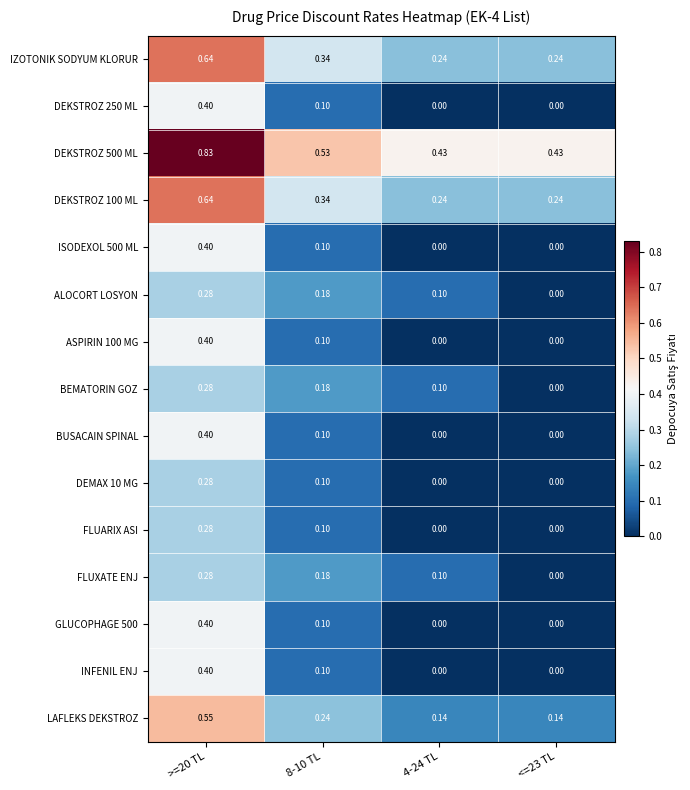

Is the value of FLUARIX ASI at <=23 TL greater than the value of IZOTONIK SODYUM KLORUR at 8-10 TL?

No